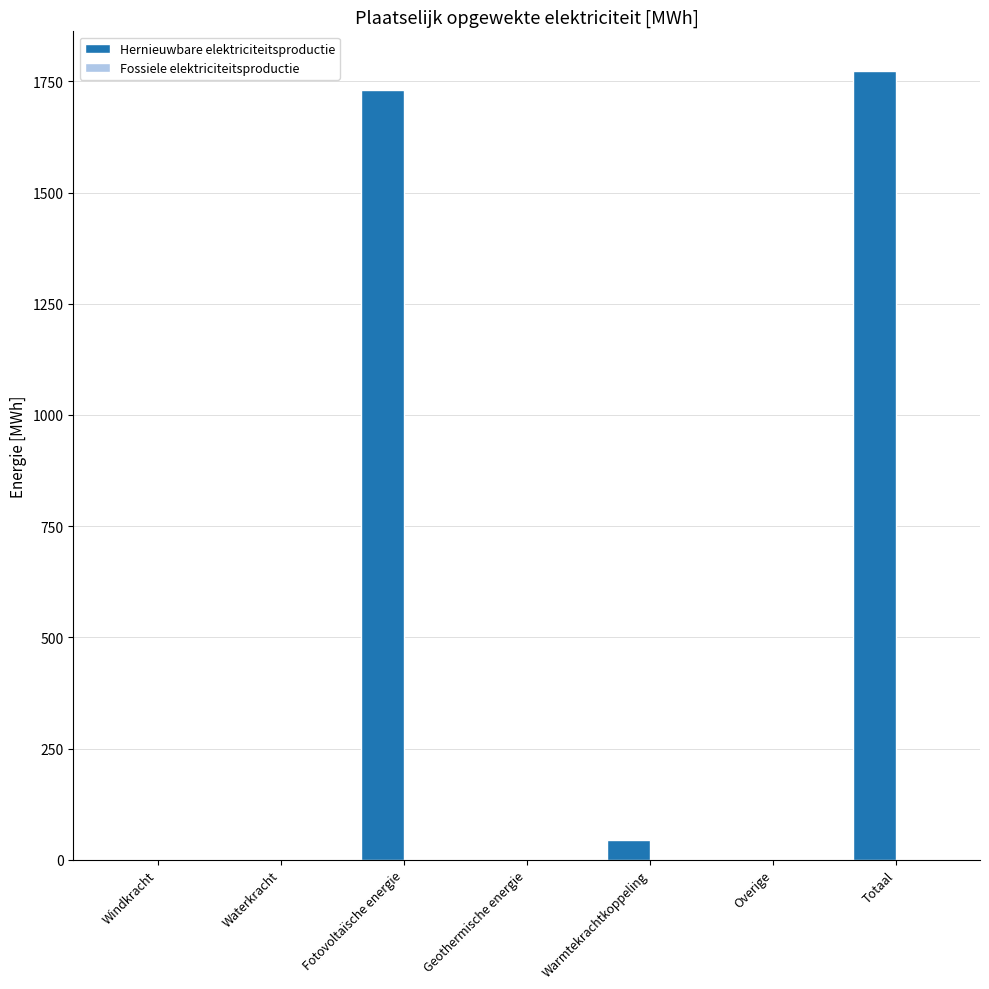

Which label corresponds to the largest value in the chart?

Totaal